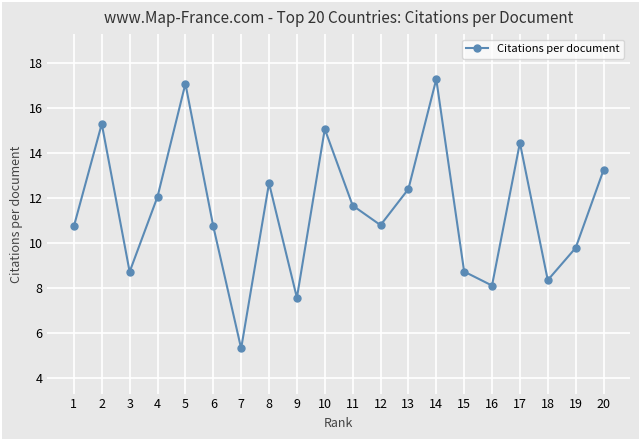

What is the smallest value displayed?

5.3